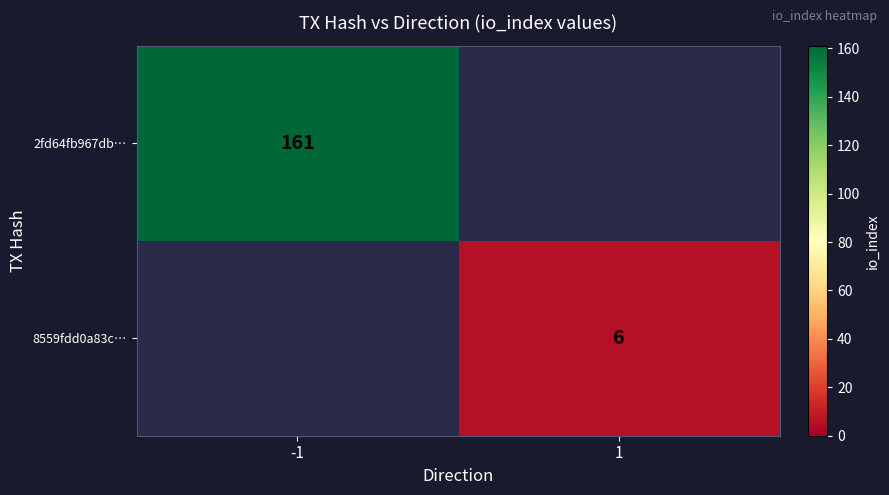

True or false: 8559fdd0a83c… has a value of 4 at 1.

False